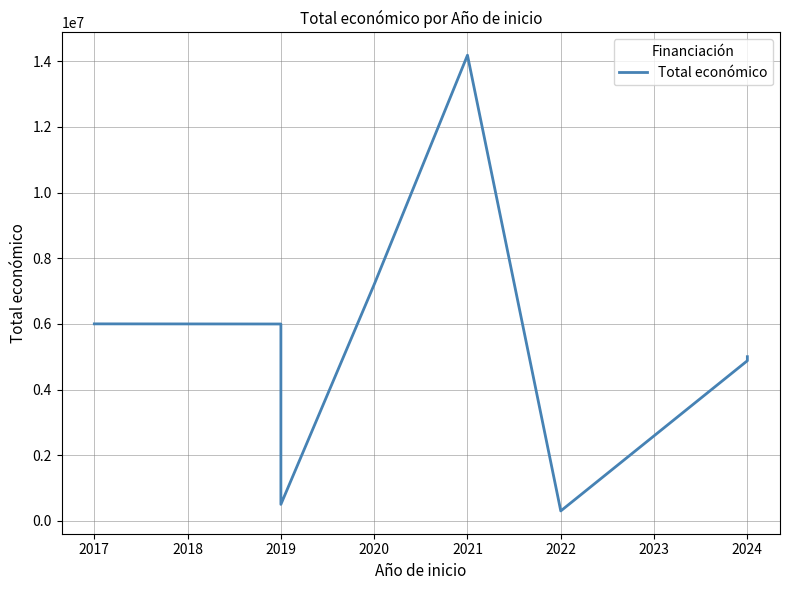

Which has a higher value, 2021 or 2020?

2021